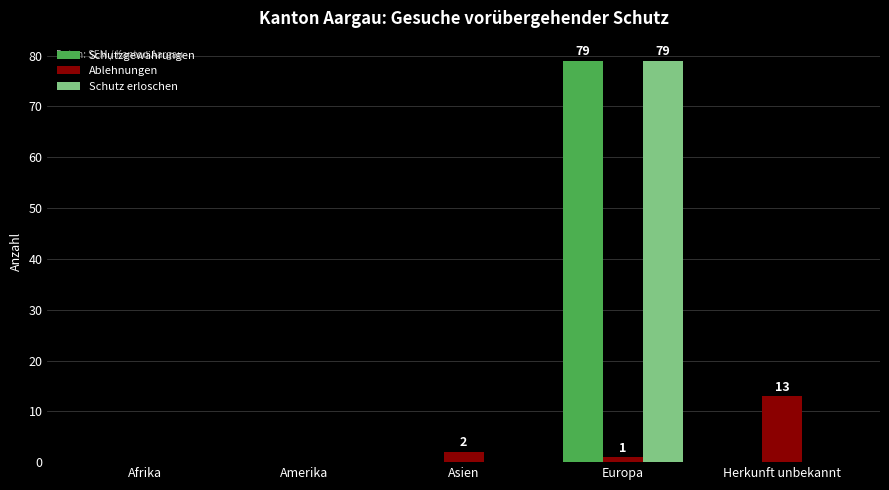

Reading left to right, transcribe all the data shown in this chart.

Schutzgewährungen: Afrika=0	Amerika=0	Asien=0	Europa=79	Herkunft unbekannt=0
Ablehnungen: Afrika=0	Amerika=0	Asien=2	Europa=1	Herkunft unbekannt=13
Schutz erloschen: Afrika=0	Amerika=0	Asien=0	Europa=79	Herkunft unbekannt=0